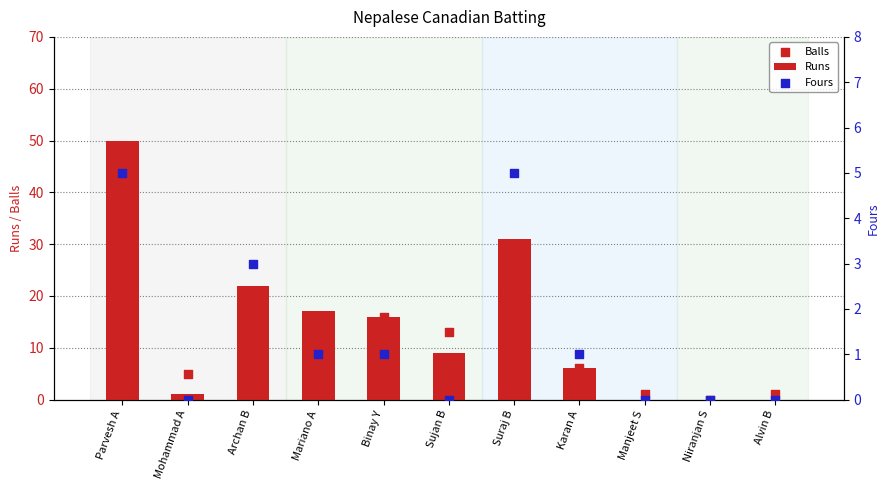

At which category is the sum across all series the highest?

Parvesh A